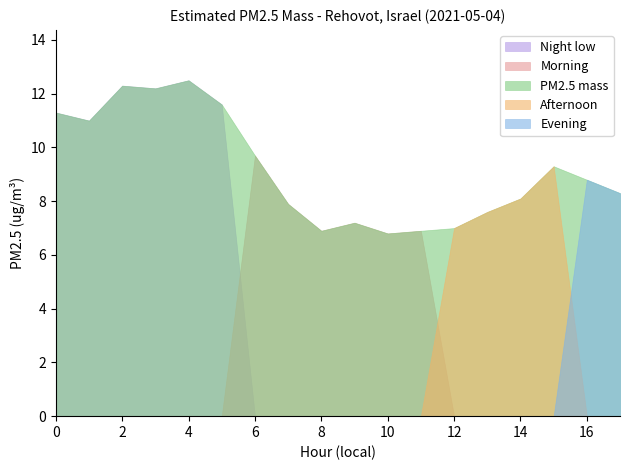

Reading left to right, extract all data points from this chart.

0=11.3	1=11.0	2=12.3	3=12.2	4=12.5	5=11.6	6=9.7	7=7.9	8=6.9	9=7.2	10=6.8	11=6.9	12=7.0	13=7.6	14=8.1	15=9.3	16=8.8	17=8.3